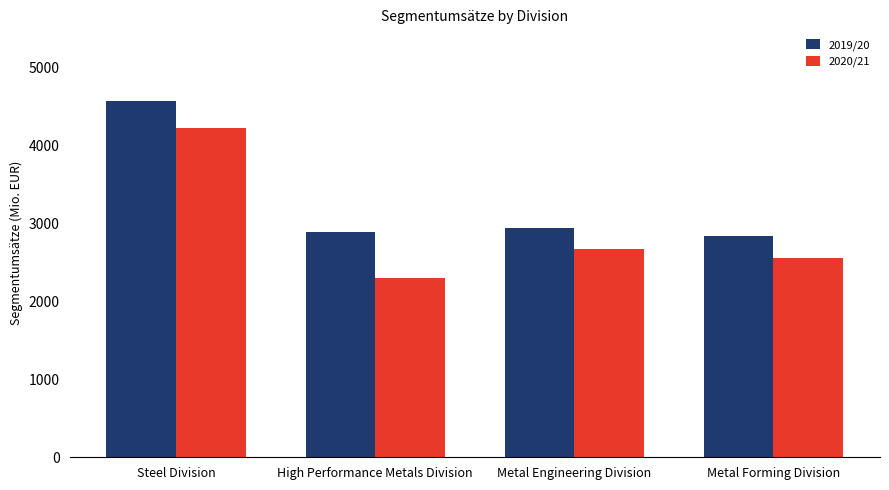

The 2019/20 series shows 2941.7 at Metal Engineering Division. True or false?

True